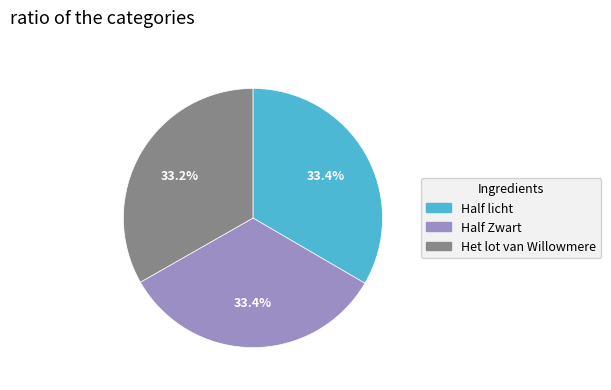

To the nearest percent, what portion does Half Zwart represent?

33%